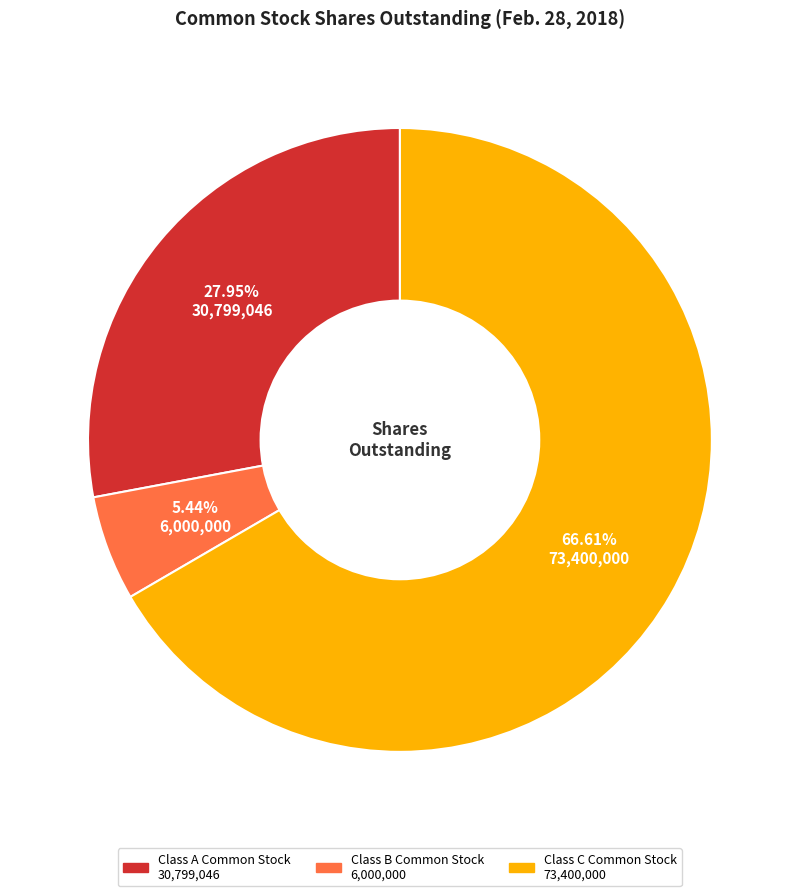

Is there a majority slice in this chart?

Yes